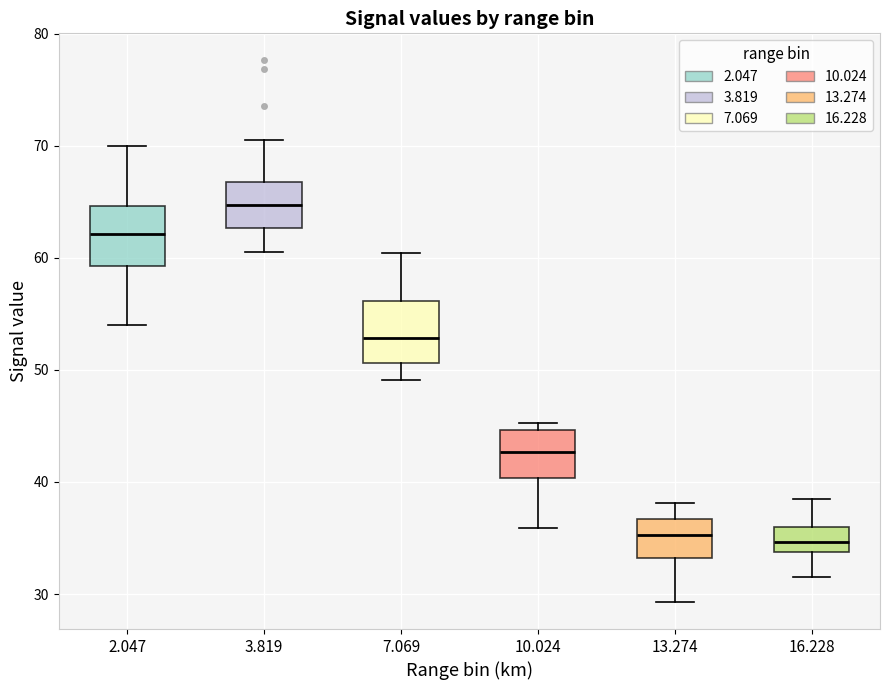

Which box's median line is the highest?

3.819